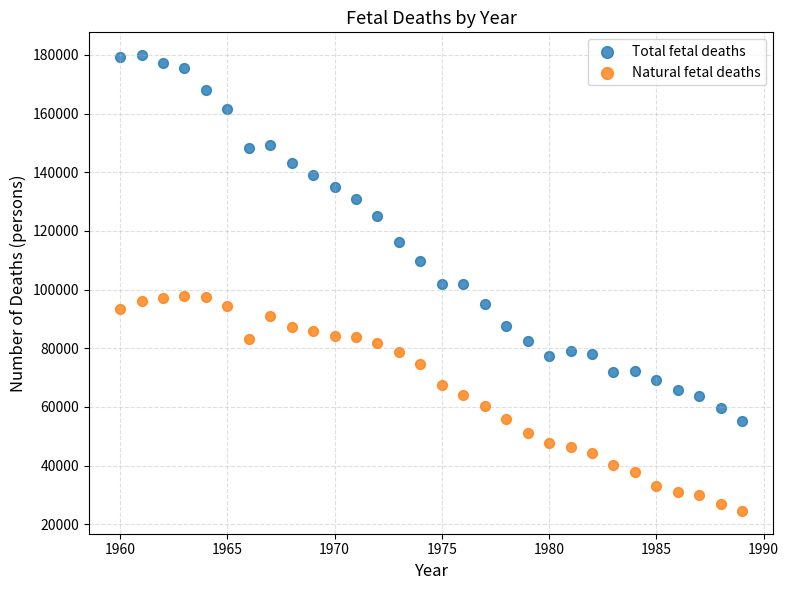

Which series has the largest Y range (max minus min)?

Total fetal deaths